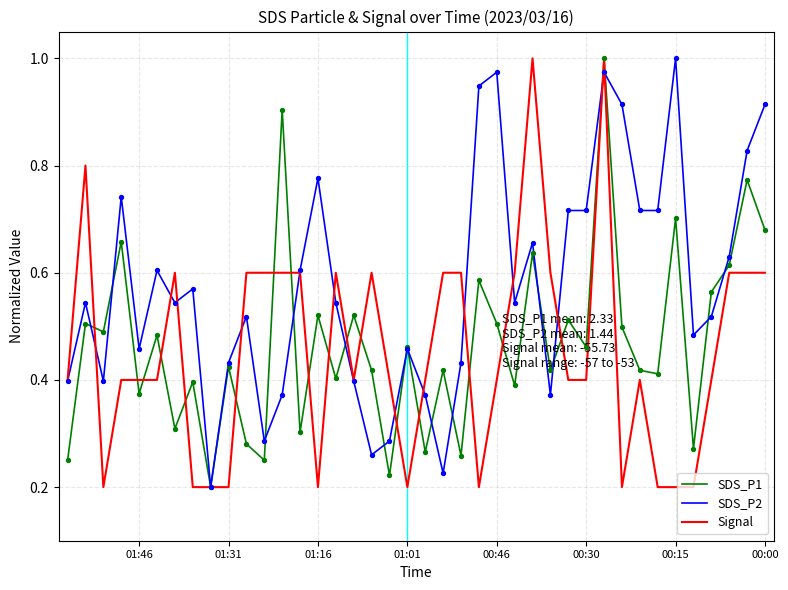

Is the value of SDS_P1 at 14 greater than the value of Signal at 10?

No